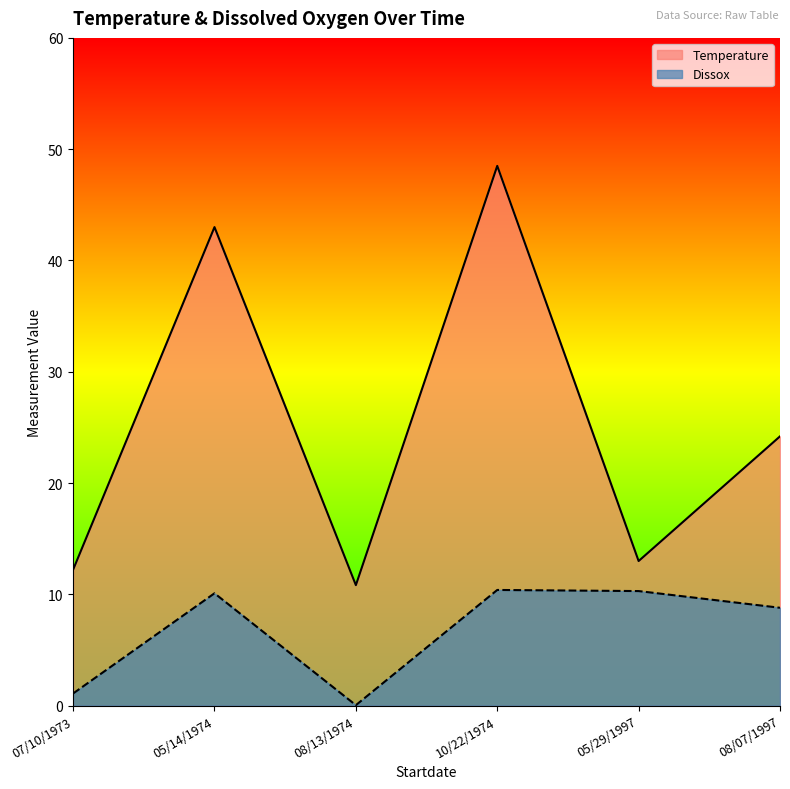

At 05/29/1997, list the series in order from largest to smallest.

Temperature, Dissox